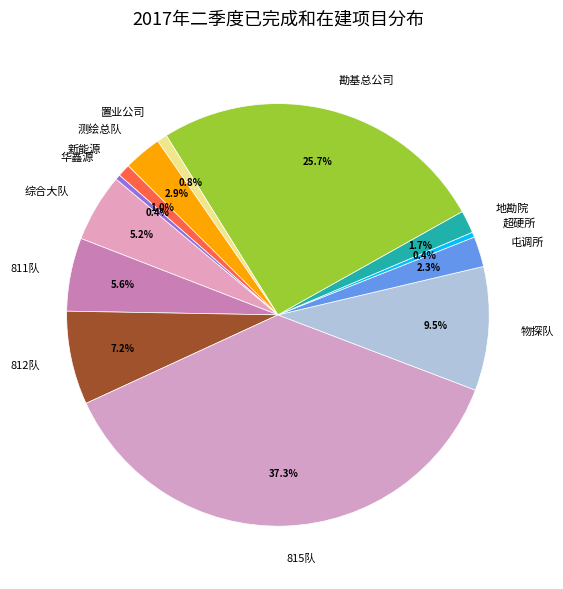

The 置业公司 slice represents 1% of the pie. True or false?

True